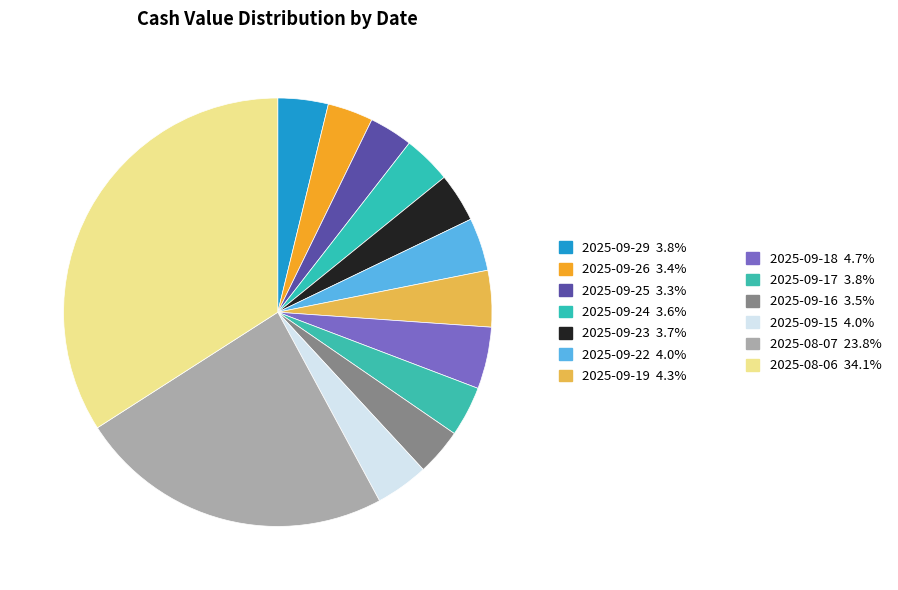

How many segments does this pie chart have?

13